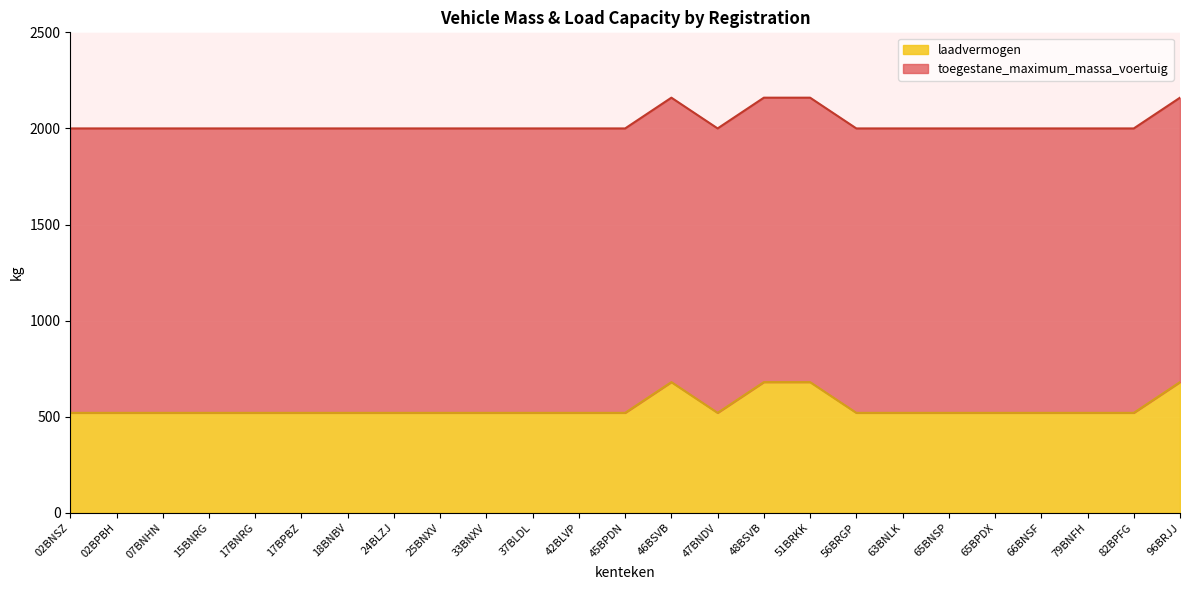

What is the difference between the second highest and second lowest values in the toegestane_maximum_massa_voertuig series?

160